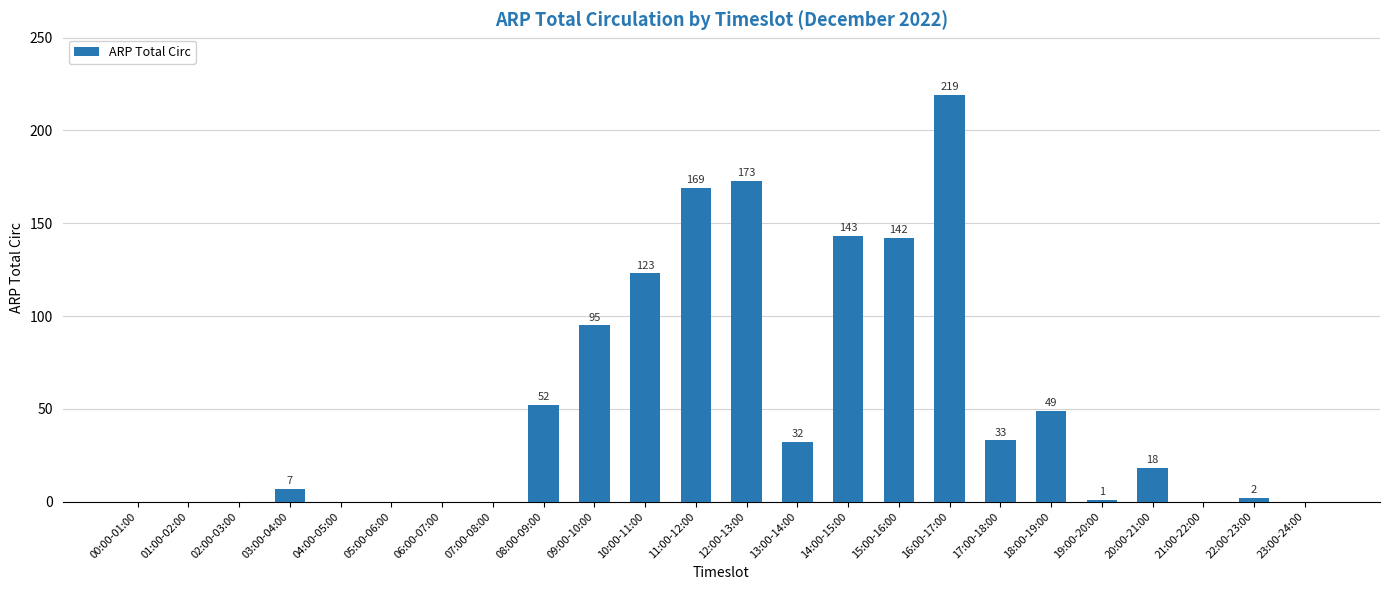

How many categories are shown in the chart?

24